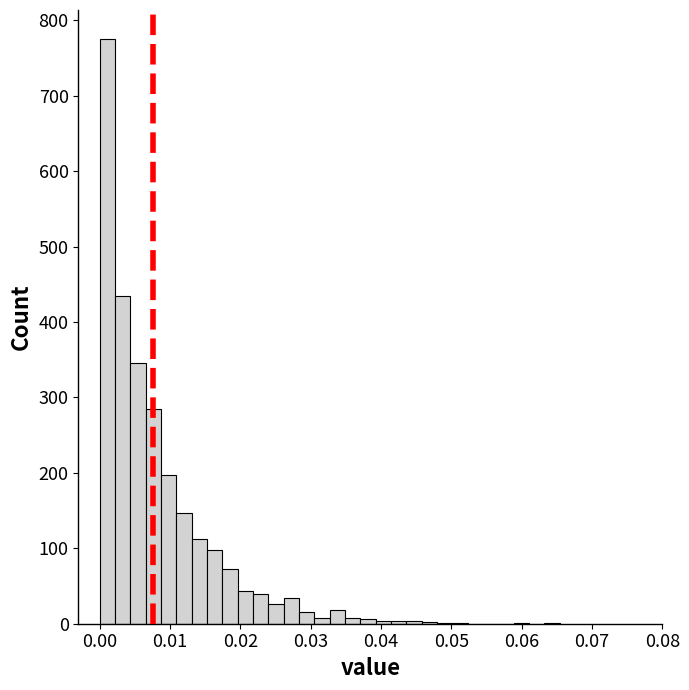

Around what value on the x-axis is the tallest bar? Give the approximate position of its centre, as read against the axis.

0.001